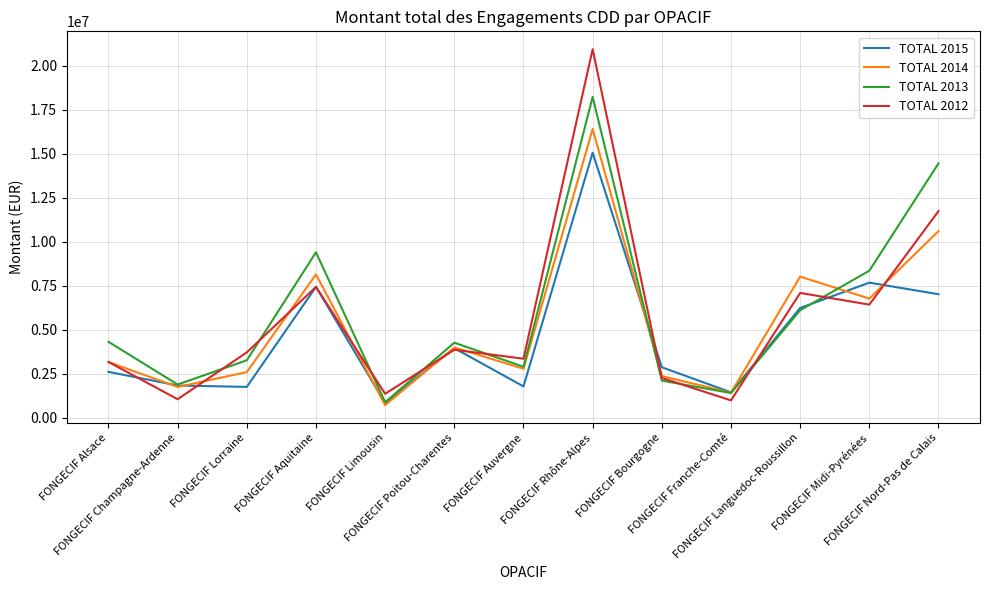

Which series has the largest range (max minus min)?

TOTAL 2012